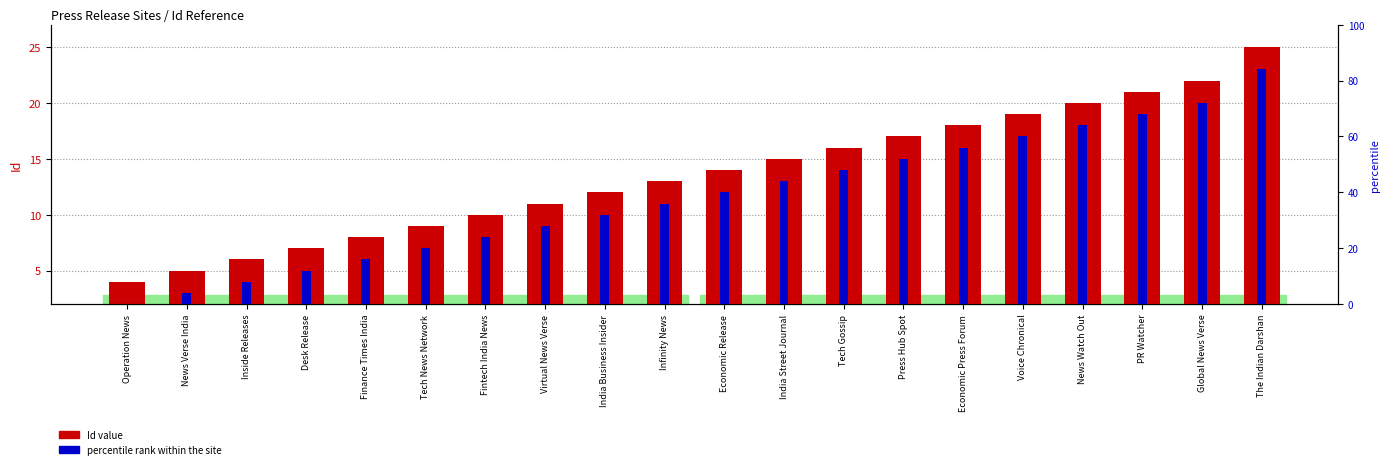

At Tech News Network, list the series in order from largest to smallest.

Id value, percentile rank within the site